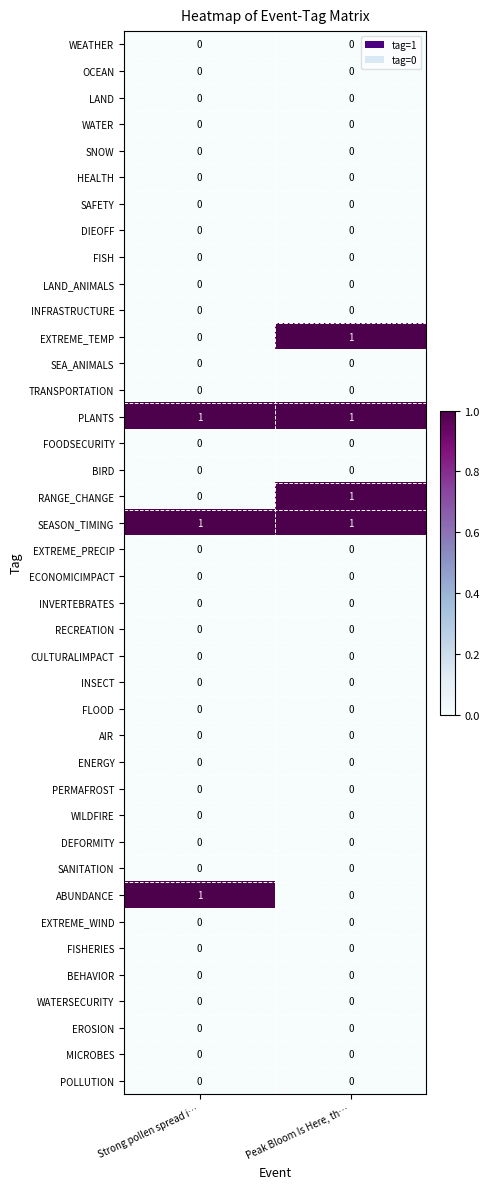

Is it true that WATER equals 0 at Peak Bloom Is Here, th…?

True